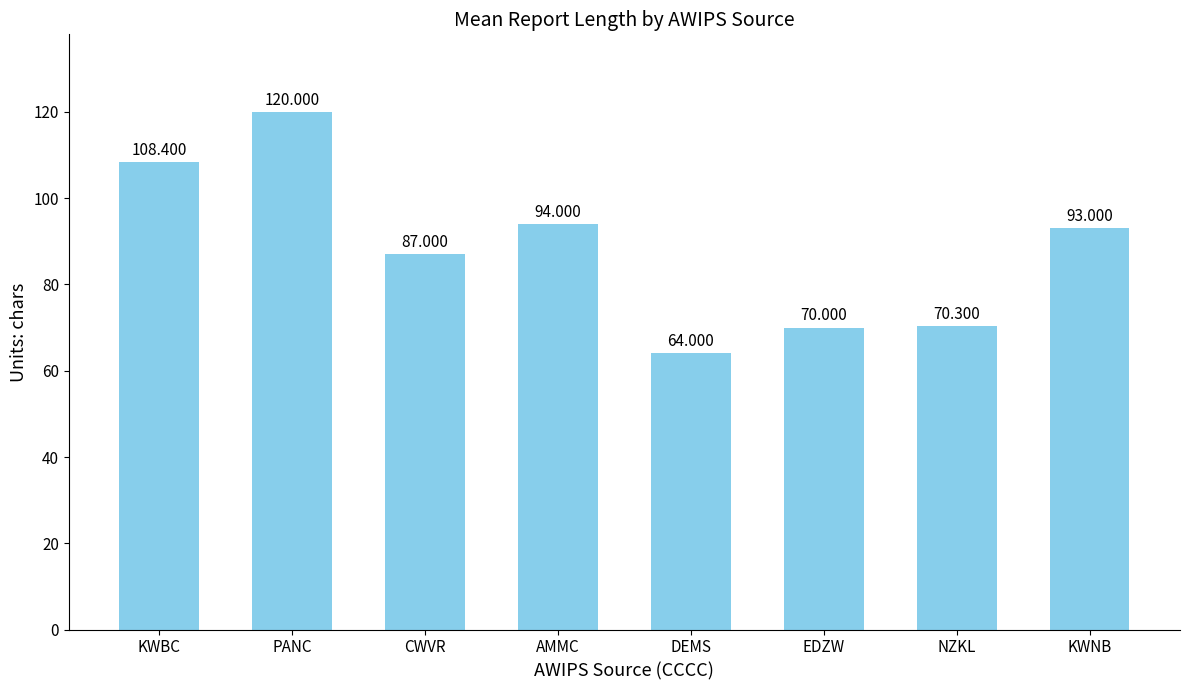

Reading left to right, transcribe all the data shown in this chart.

KWBC=108.4	PANC=120.0	CWVR=87.0	AMMC=94.0	DEMS=64.0	EDZW=70.0	NZKL=70.3	KWNB=93.0